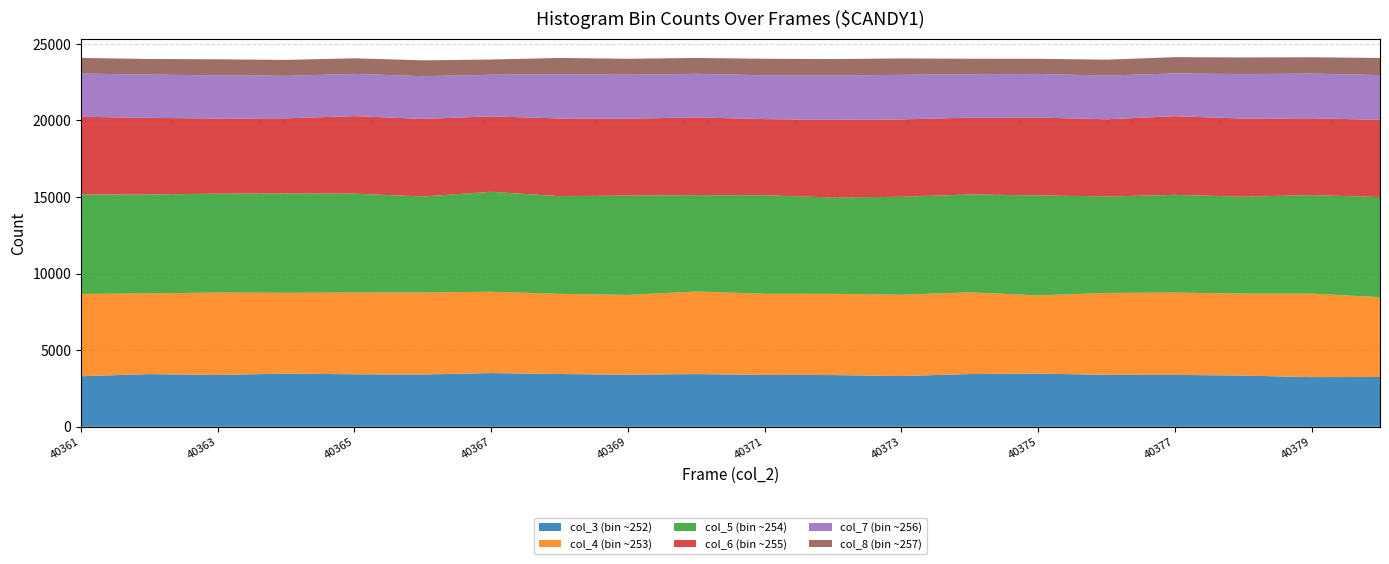

Reading left to right, what are all the values shown in this chart?

col_3 (bin ~252): 3300	3439	3380	3473	3426	3412	3506	3445	3397	3441	3387	3376	3312	3443	3471	3391	3388	3343	3242	3252
col_4 (bin ~253): 5369	5268	5380	5271	5335	5352	5308	5232	5211	5387	5294	5300	5305	5332	5103	5345	5370	5348	5448	5207
col_5 (bin ~254): 6487	6460	6456	6483	6458	6267	6523	6374	6483	6293	6432	6289	6395	6388	6527	6295	6379	6330	6431	6539
col_6 (bin ~255): 5081	4997	4906	4909	5060	5065	4928	5076	5020	5074	4971	5068	5052	5015	5084	5042	5136	5098	5014	5040
col_7 (bin ~256): 2818	2826	2820	2771	2756	2789	2714	2890	2866	2845	2862	2901	2910	2837	2846	2853	2793	2903	2921	2918
col_8 (bin ~257): 1022	1019	1045	1041	1019	1035	993	1058	1045	1035	1077	1071	1069	1009	990	1036	1062	1085	1064	1119